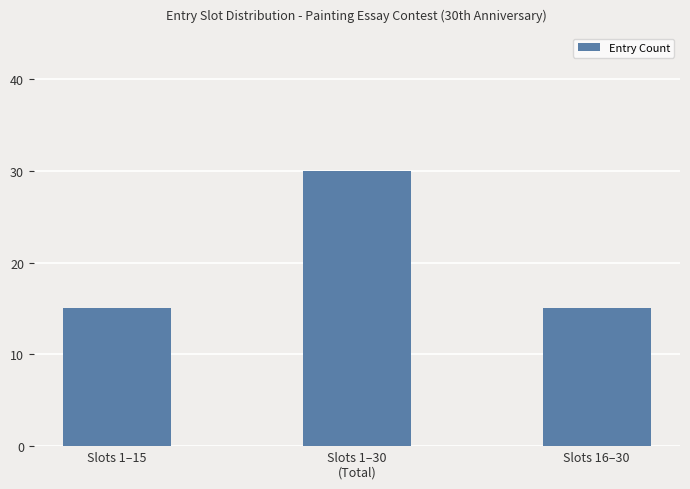

What is the change in value from Slots 1–30
(Total) to Slots 16–30?

-15